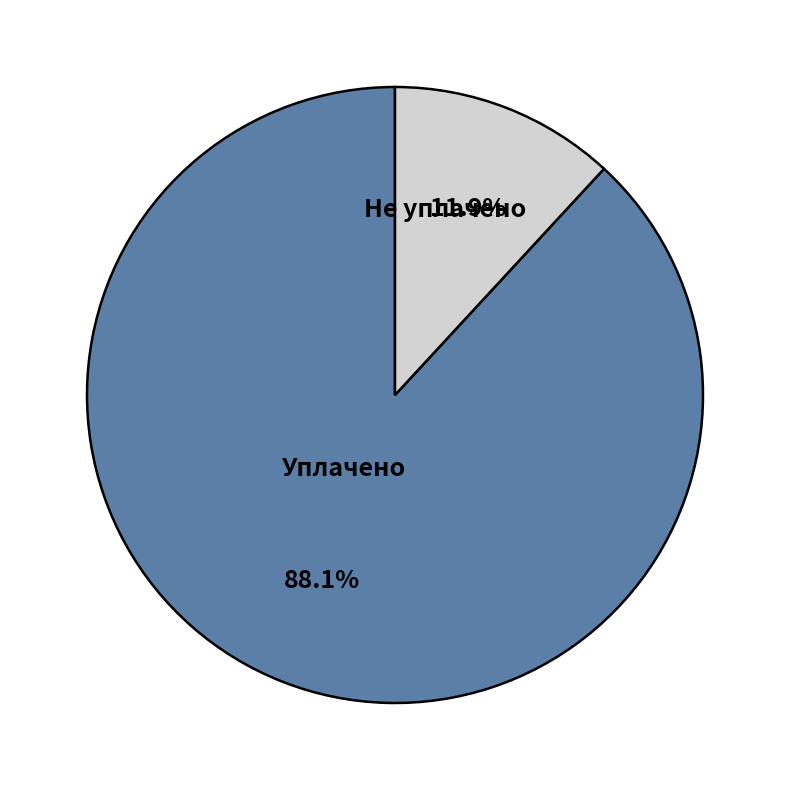

How many slices are in this pie chart?

2